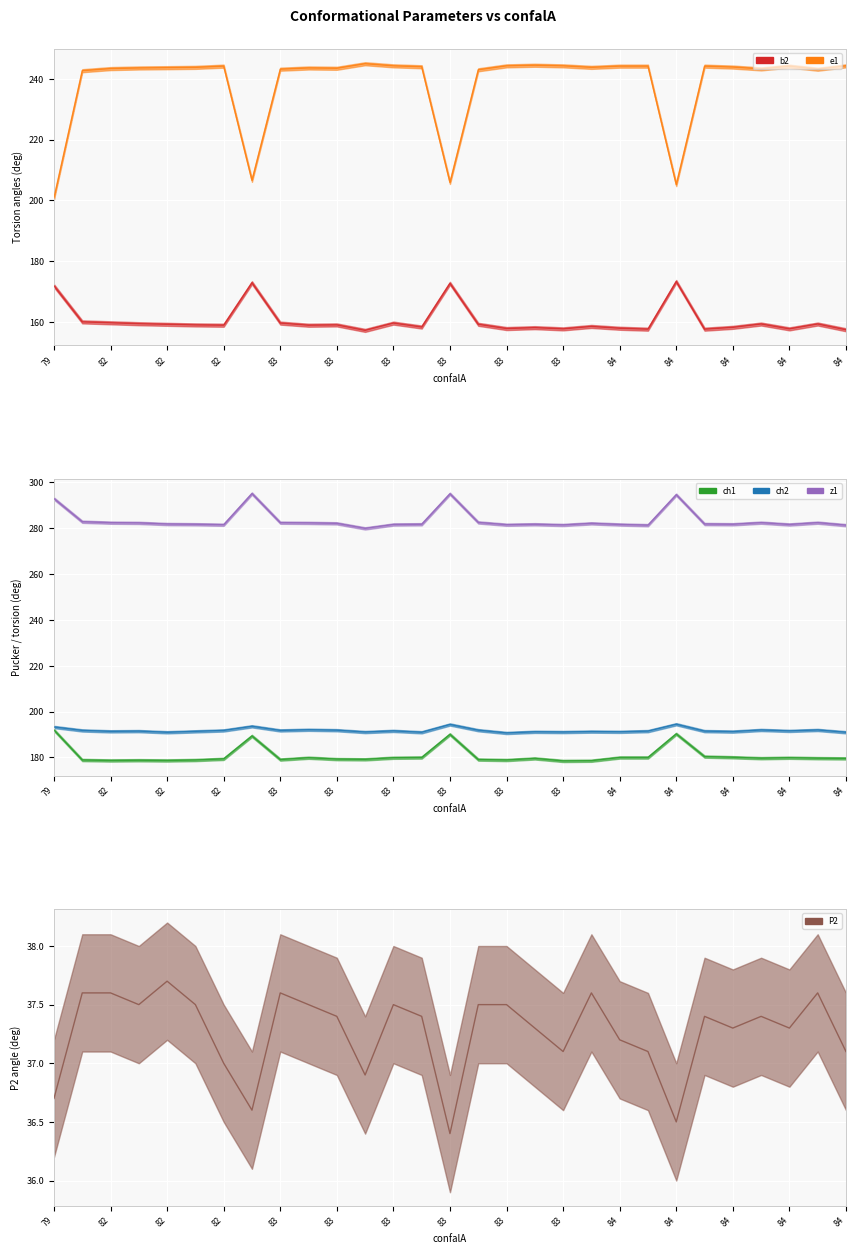

The ch1 series shows 46.9 at 82. True or false?

False